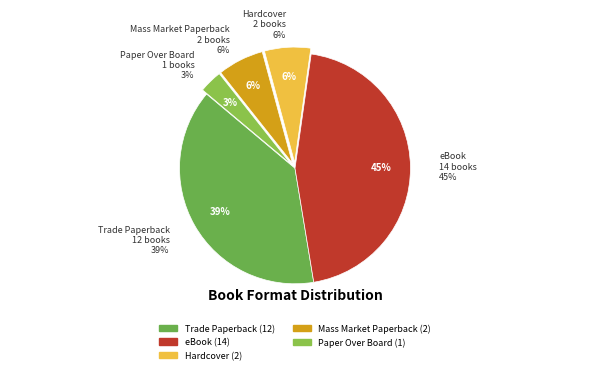

To the nearest percent, what is the average slice percentage?

20%